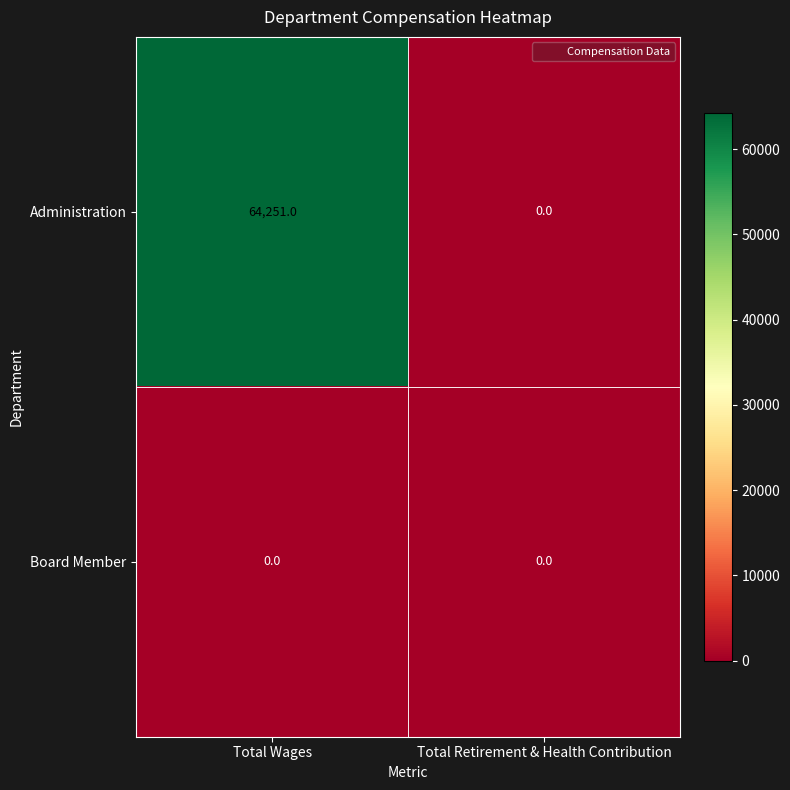

What is the maximum value shown in the chart?

64251